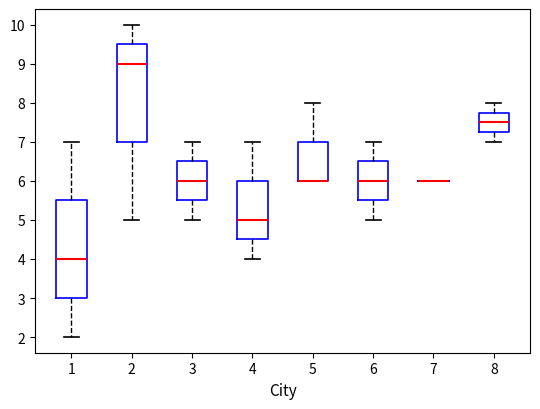

Where does the median line of the box at x = 2 sit on the y-axis? The values are not printed on the chart, so give them approximately, as read against the axis.

9.0